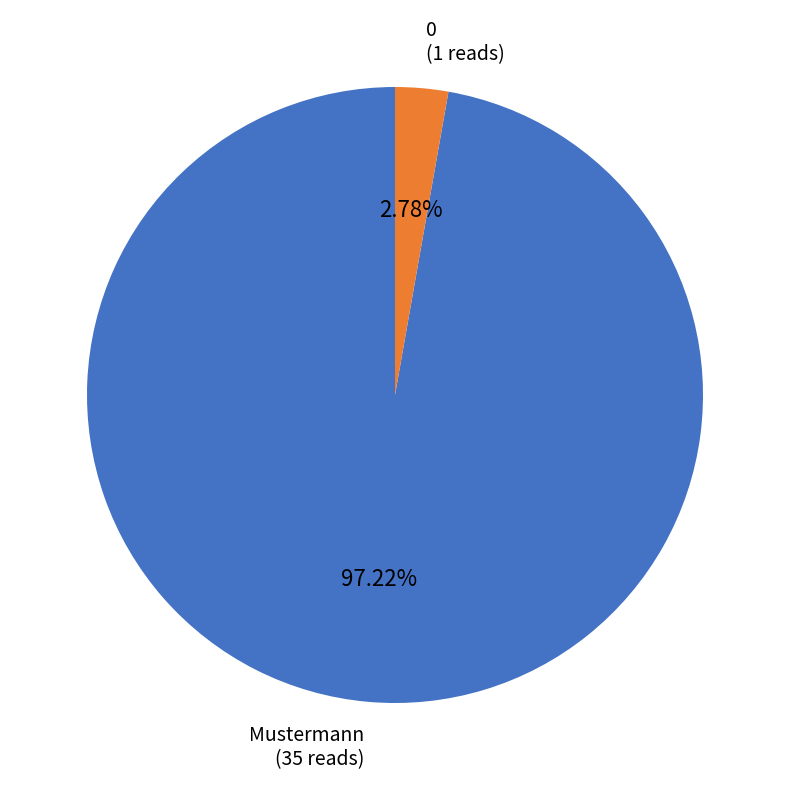

Rank the categories by value from lowest to highest.

0, Mustermann